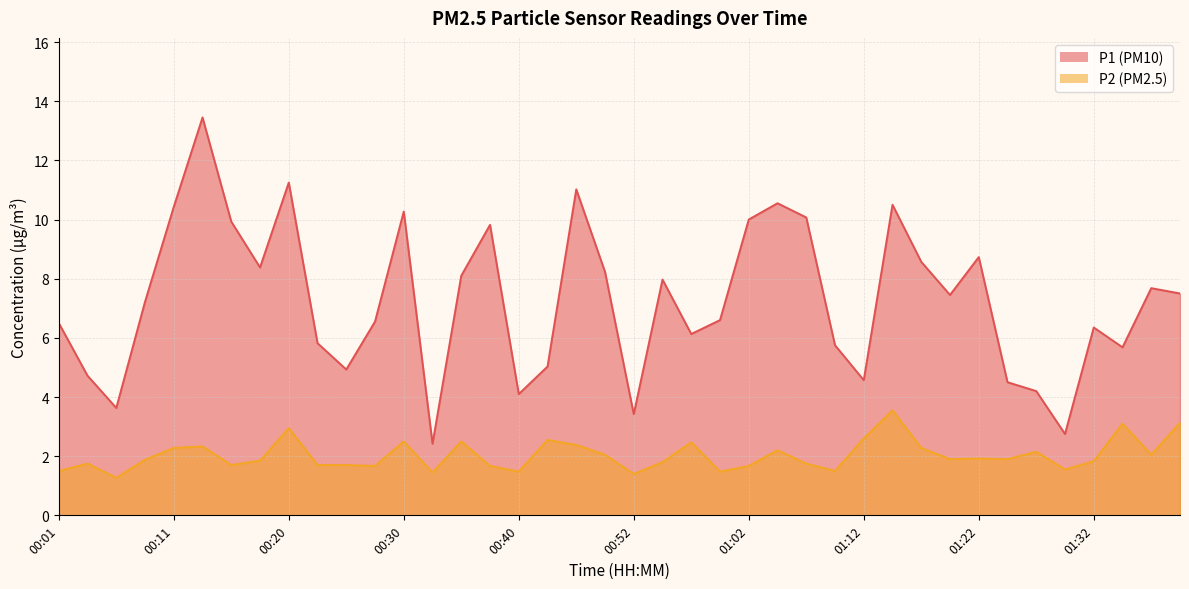

How many data points does each series have?

40